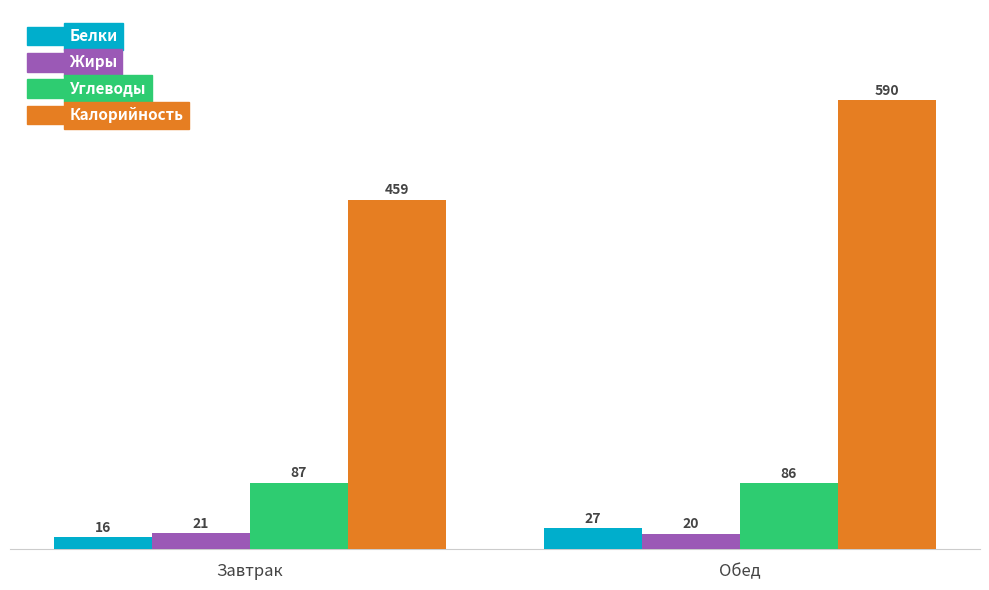

Which series has the largest total across all categories?

Калорийность